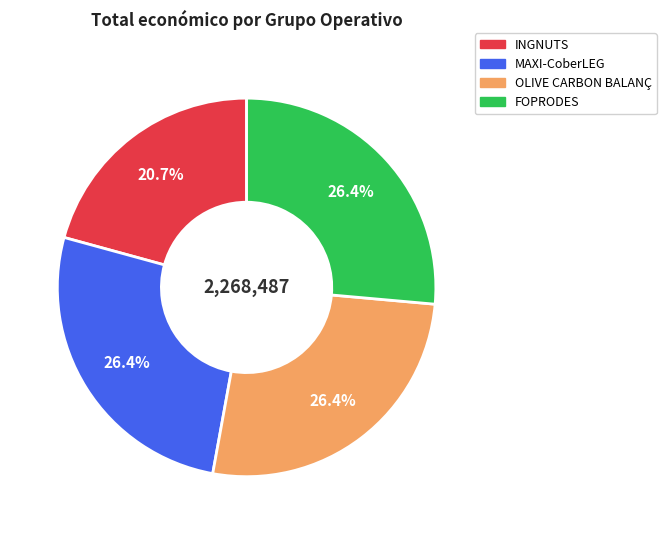

How many slices are in this pie chart?

4